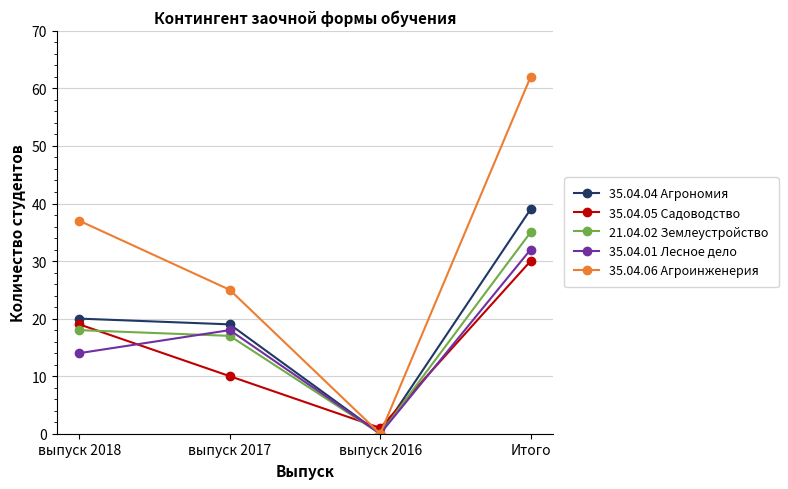

Reading left to right, extract all data points from this chart.

35.04.04 Агрономия: выпуск 2018=20	выпуск 2017=19	выпуск 2016=0	Итого=39
35.04.05 Садоводство: выпуск 2018=19	выпуск 2017=10	выпуск 2016=1	Итого=30
21.04.02 Землеустройство: выпуск 2018=18	выпуск 2017=17	выпуск 2016=0	Итого=35
35.04.01 Лесное дело: выпуск 2018=14	выпуск 2017=18	выпуск 2016=0	Итого=32
35.04.06 Агроинженерия: выпуск 2018=37	выпуск 2017=25	выпуск 2016=0	Итого=62